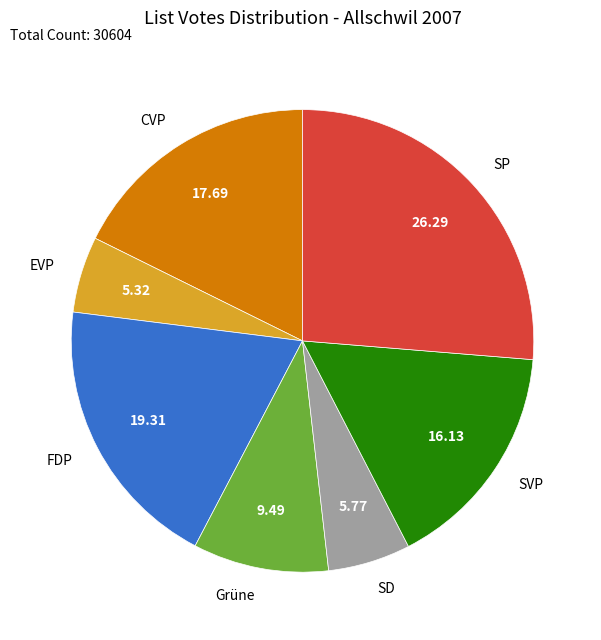

Which has a higher value, CVP or SP?

SP